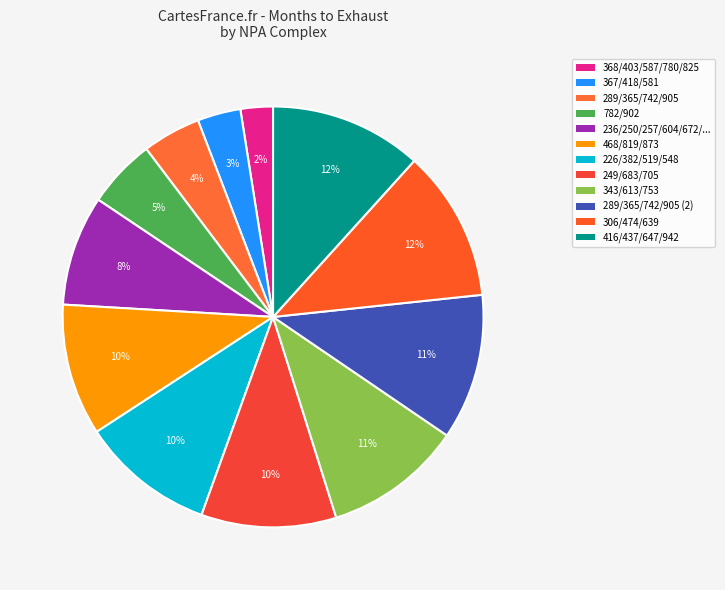

To the nearest percent, what is the average slice percentage?

8%